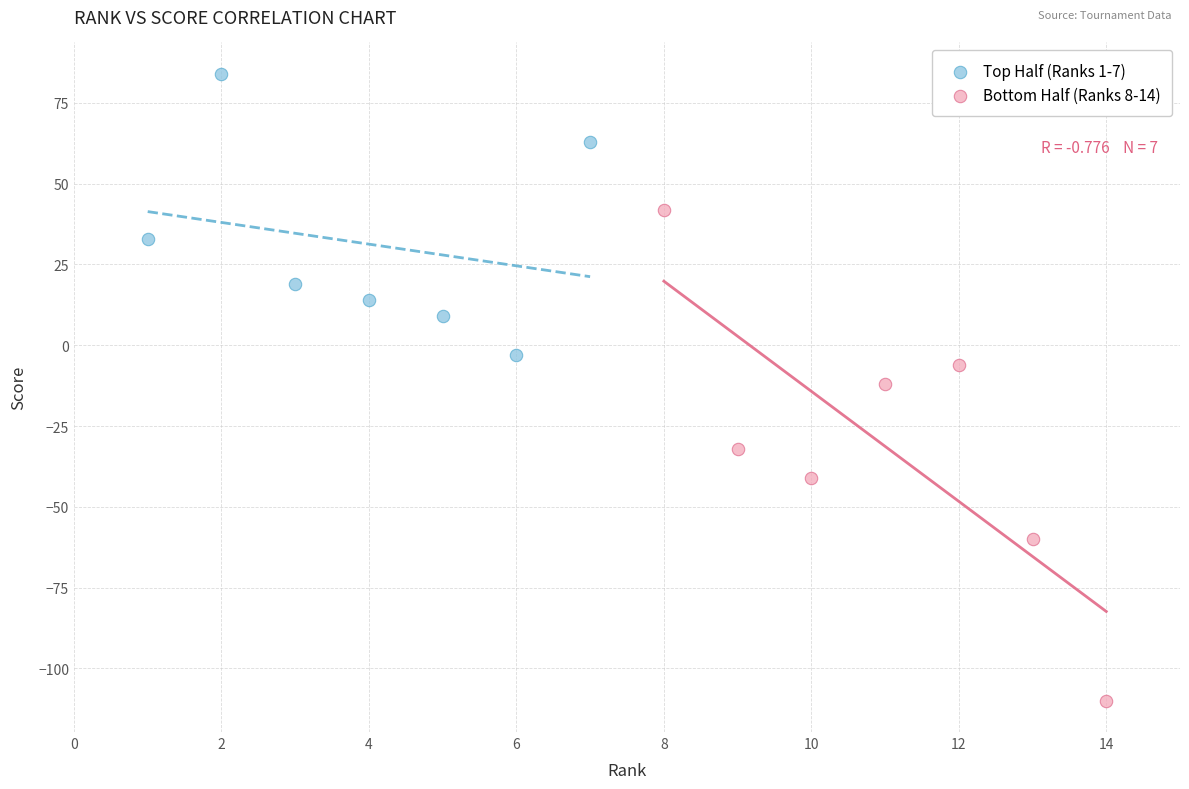

What are all the series names shown in the legend?

Top Half (Ranks 1-7), Bottom Half (Ranks 8-14)